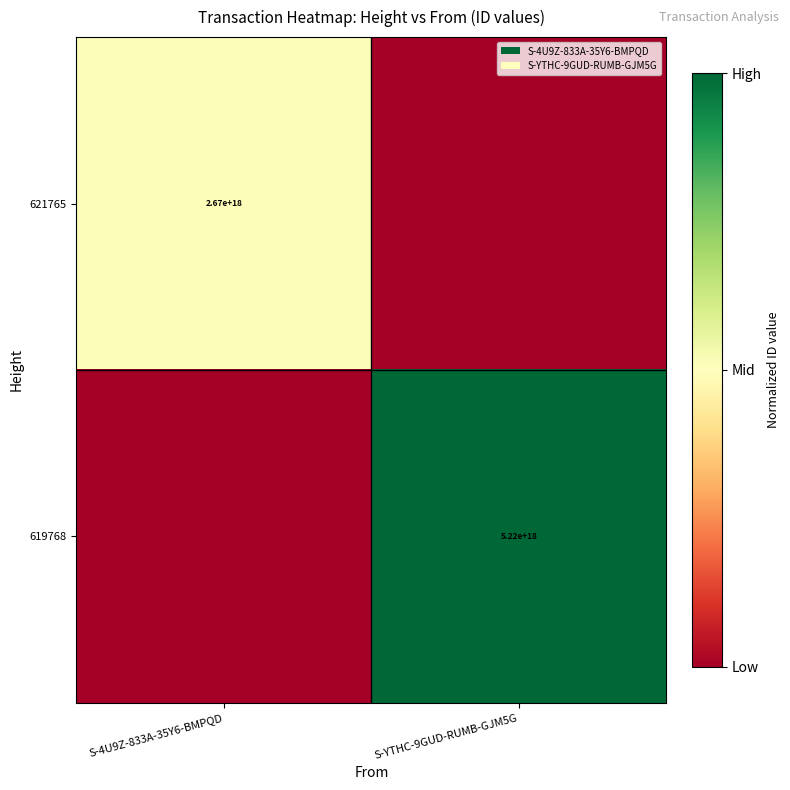

The value of 619768 at S-YTHC-9GUD-RUMB-GJM5G is 7684187102226624512. True or false?

False